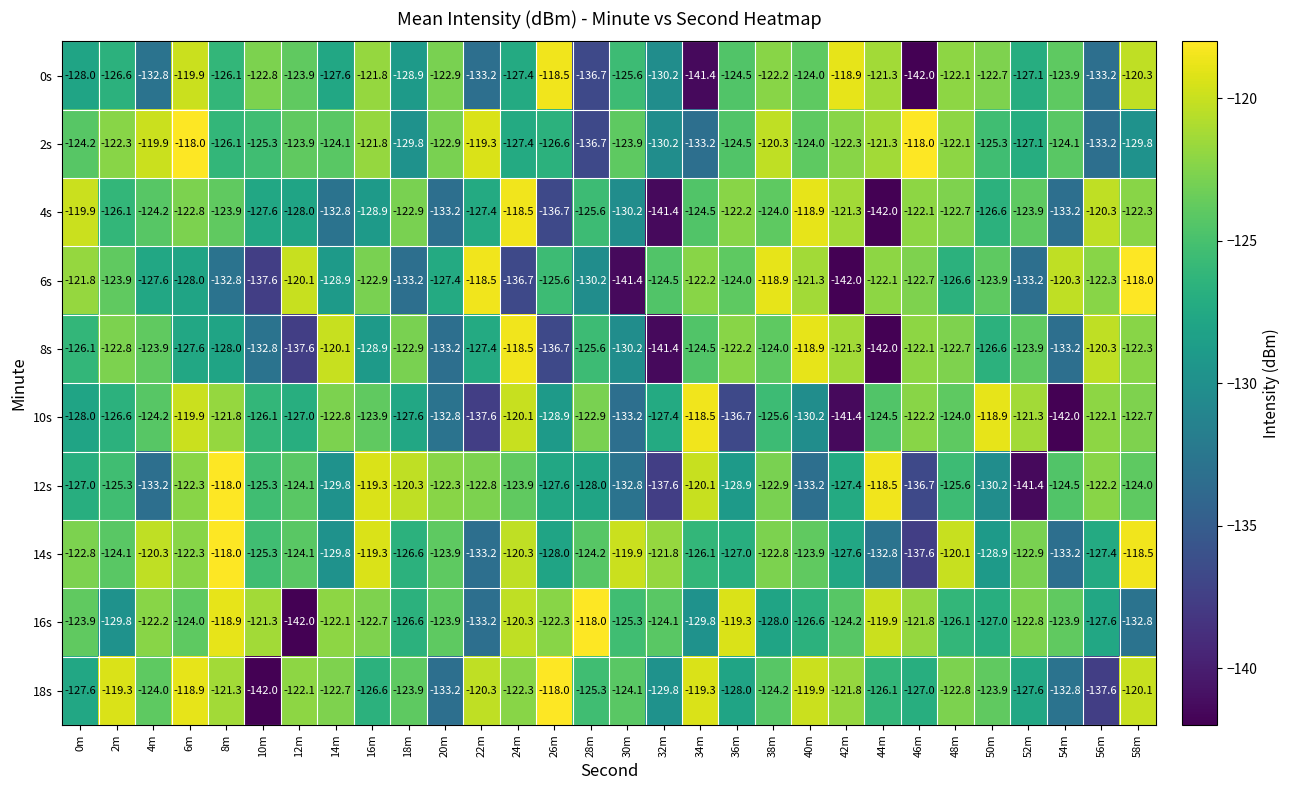

What is the sum of the 8s values at 36m and 14m?

-242.3